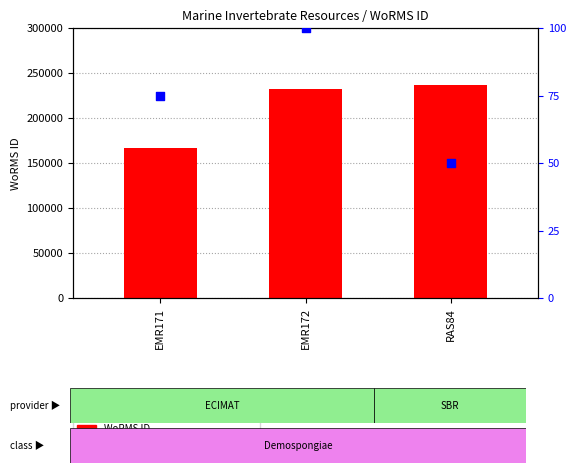

At which category is the sum across all series the highest?

RAS84